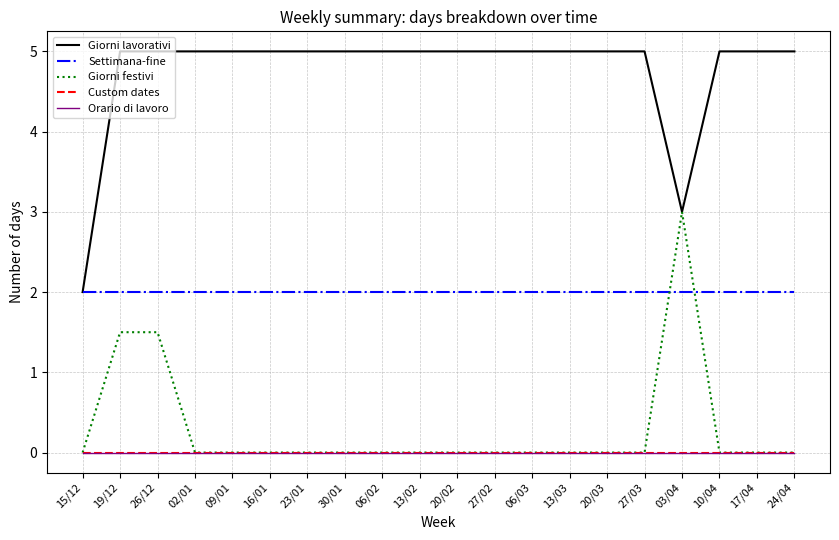

Reading right to left, transcribe all the data shown in this chart.

Giorni lavorativi: 24/04=5.0	17/04=5.0	10/04=5.0	03/04=3.0	27/03=5.0	20/03=5.0	13/03=5.0	06/03=5.0	27/02=5.0	20/02=5.0	13/02=5.0	06/02=5.0	30/01=5.0	23/01=5.0	16/01=5.0	09/01=5.0	02/01=5.0	26/12=5.0	19/12=5.0	15/12=2.0
Settimana-fine: 24/04=2.0	17/04=2.0	10/04=2.0	03/04=2.0	27/03=2.0	20/03=2.0	13/03=2.0	06/03=2.0	27/02=2.0	20/02=2.0	13/02=2.0	06/02=2.0	30/01=2.0	23/01=2.0	16/01=2.0	09/01=2.0	02/01=2.0	26/12=2.0	19/12=2.0	15/12=2.0
Giorni festivi: 24/04=0.0	17/04=0.0	10/04=0.0	03/04=3.0	27/03=0.0	20/03=0.0	13/03=0.0	06/03=0.0	27/02=0.0	20/02=0.0	13/02=0.0	06/02=0.0	30/01=0.0	23/01=0.0	16/01=0.0	09/01=0.0	02/01=0.0	26/12=1.5	19/12=1.5	15/12=0.0
Custom dates: 24/04=0.0	17/04=0.0	10/04=0.0	03/04=0.0	27/03=0.0	20/03=0.0	13/03=0.0	06/03=0.0	27/02=0.0	20/02=0.0	13/02=0.0	06/02=0.0	30/01=0.0	23/01=0.0	16/01=0.0	09/01=0.0	02/01=0.0	26/12=0.0	19/12=0.0	15/12=0.0
Orario di lavoro: 24/04=0.0	17/04=0.0	10/04=0.0	03/04=0.0	27/03=0.0	20/03=0.0	13/03=0.0	06/03=0.0	27/02=0.0	20/02=0.0	13/02=0.0	06/02=0.0	30/01=0.0	23/01=0.0	16/01=0.0	09/01=0.0	02/01=0.0	26/12=0.0	19/12=0.0	15/12=0.0